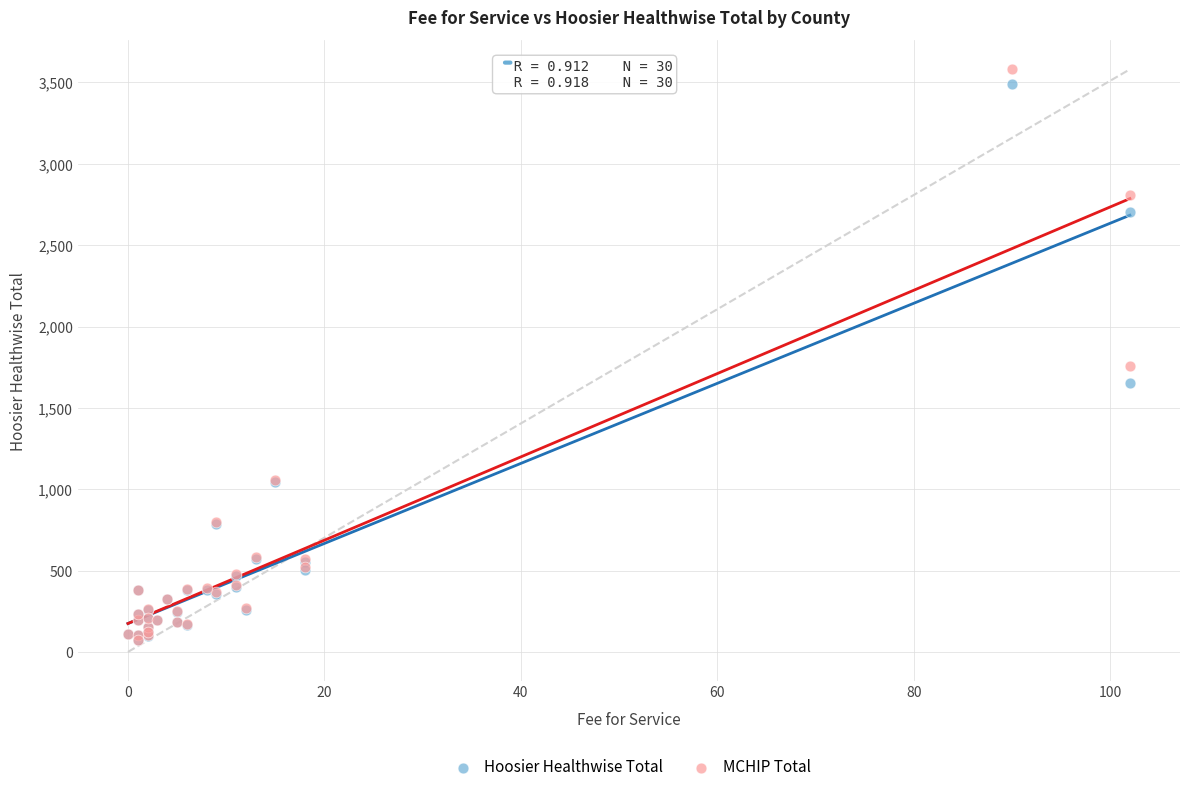

What are all the series names shown in the legend?

Hoosier Healthwise Total, MCHIP Total